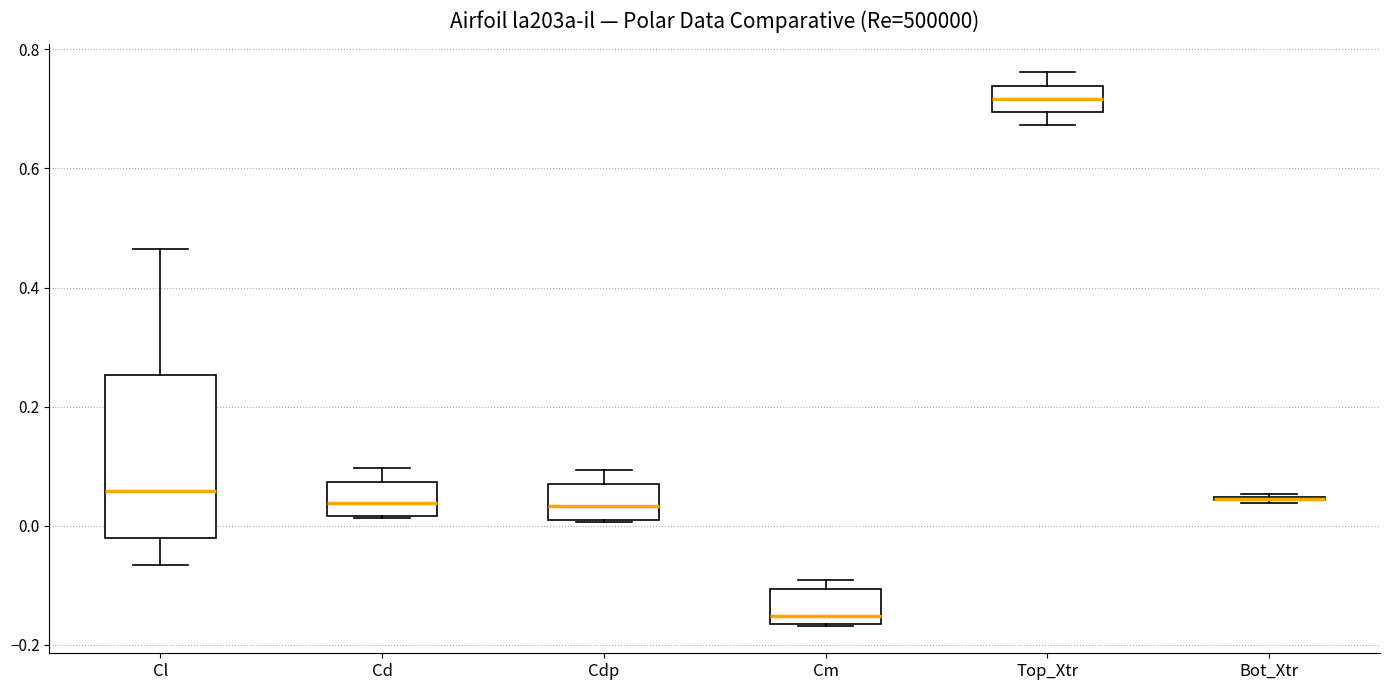

Where is the upper edge of the box for Cdp on the y-axis? The values are not printed on the chart, so give them approximately, as read against the axis.

0.06